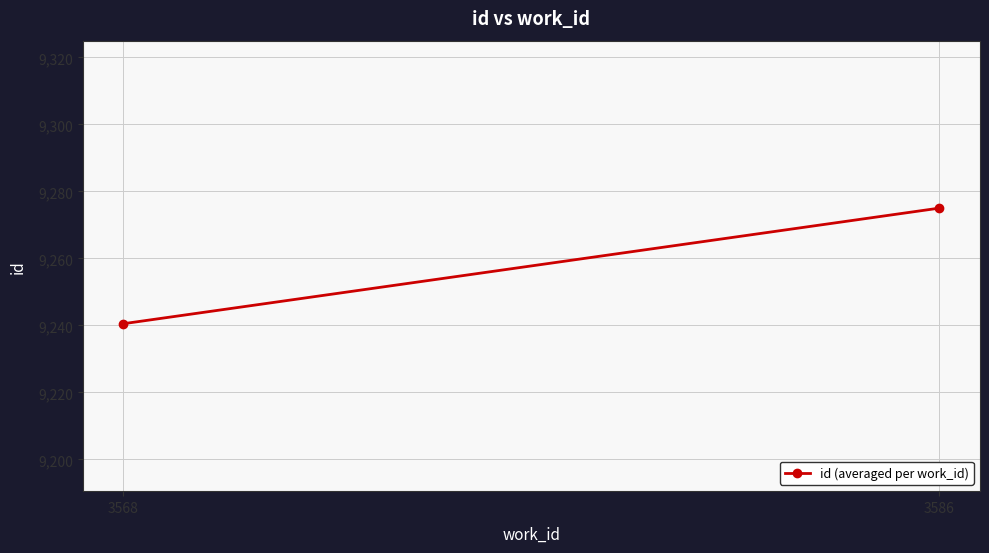

What is the change in value from 3568 to 3586?

+34.5